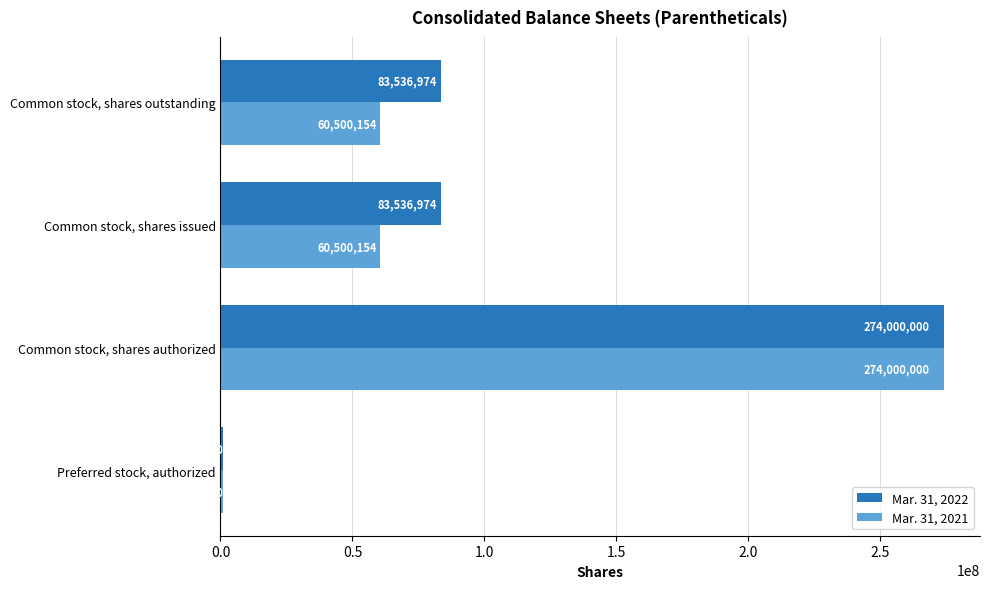

List the series in order of their overall mean, highest first.

Mar. 31, 2022, Mar. 31, 2021